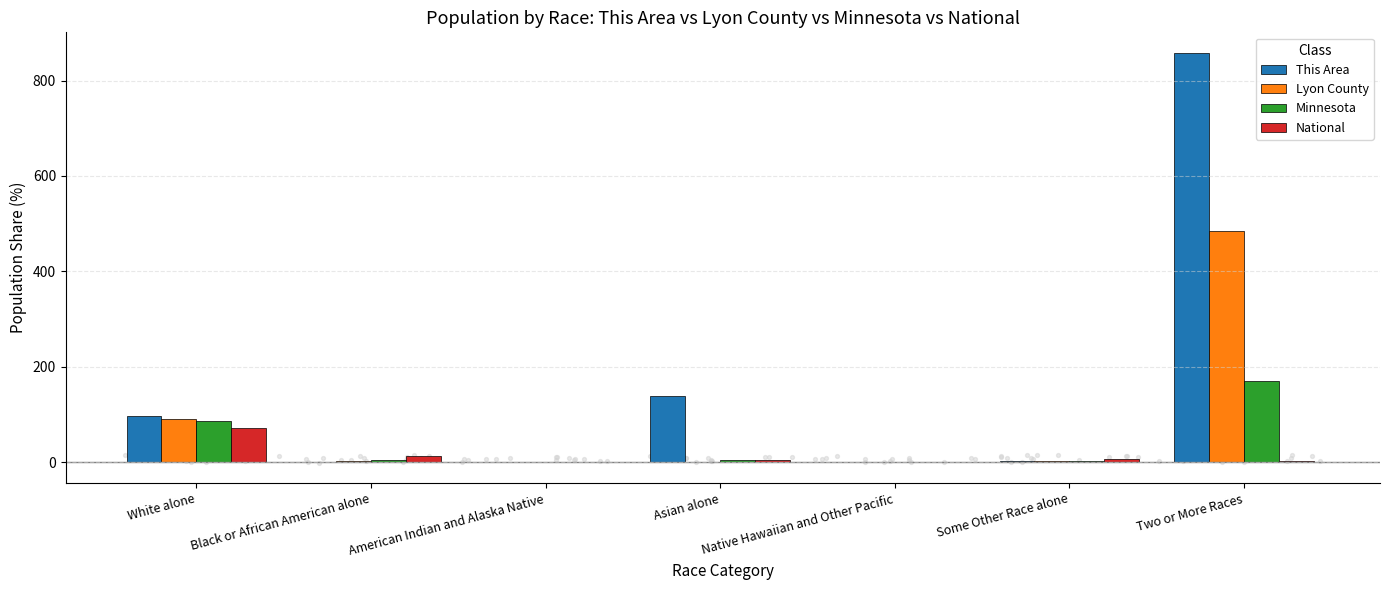

Which series reaches the maximum Y coordinate?

This Area